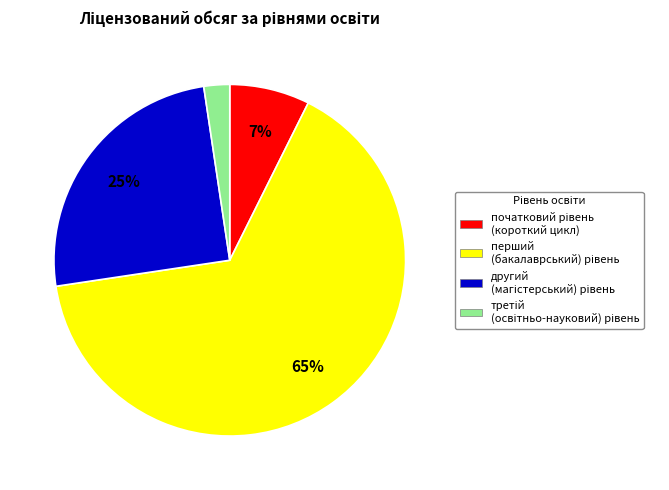

To the nearest percent, what is the average slice percentage?

25%